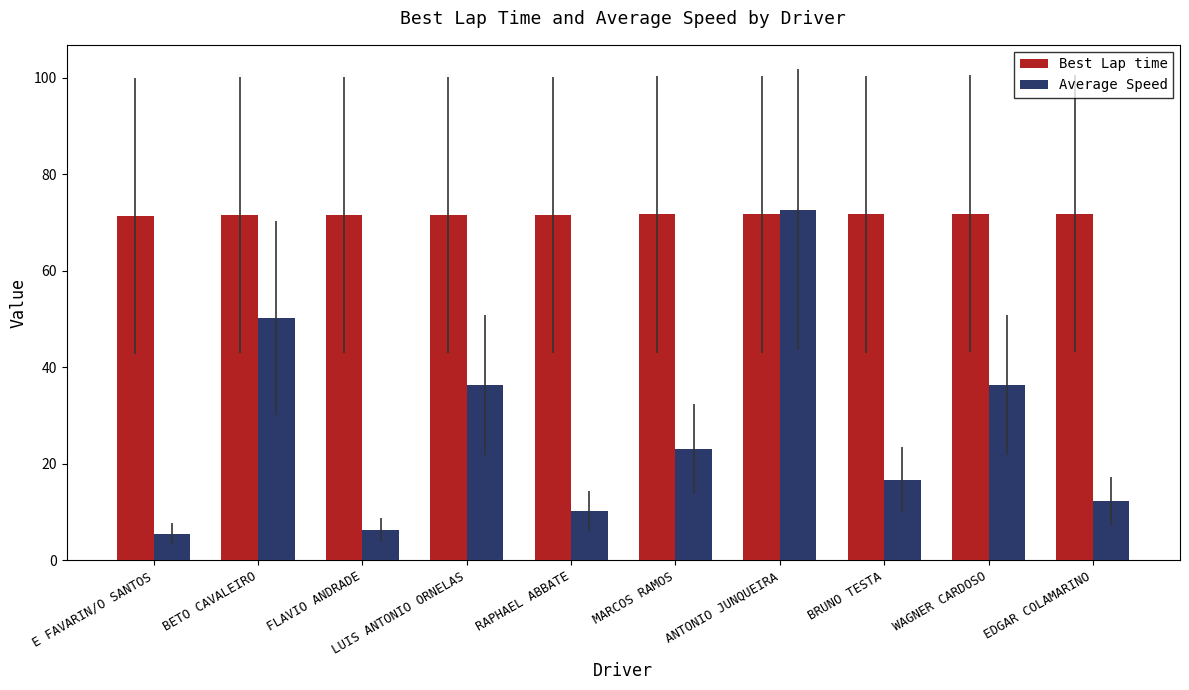

What is the label of the 5th bar from the right?

MARCOS RAMOS